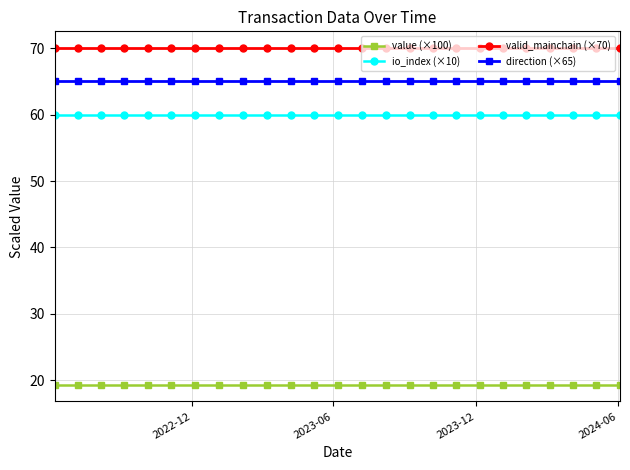

What is the average value of the valid_mainchain (×70) series?

70.0